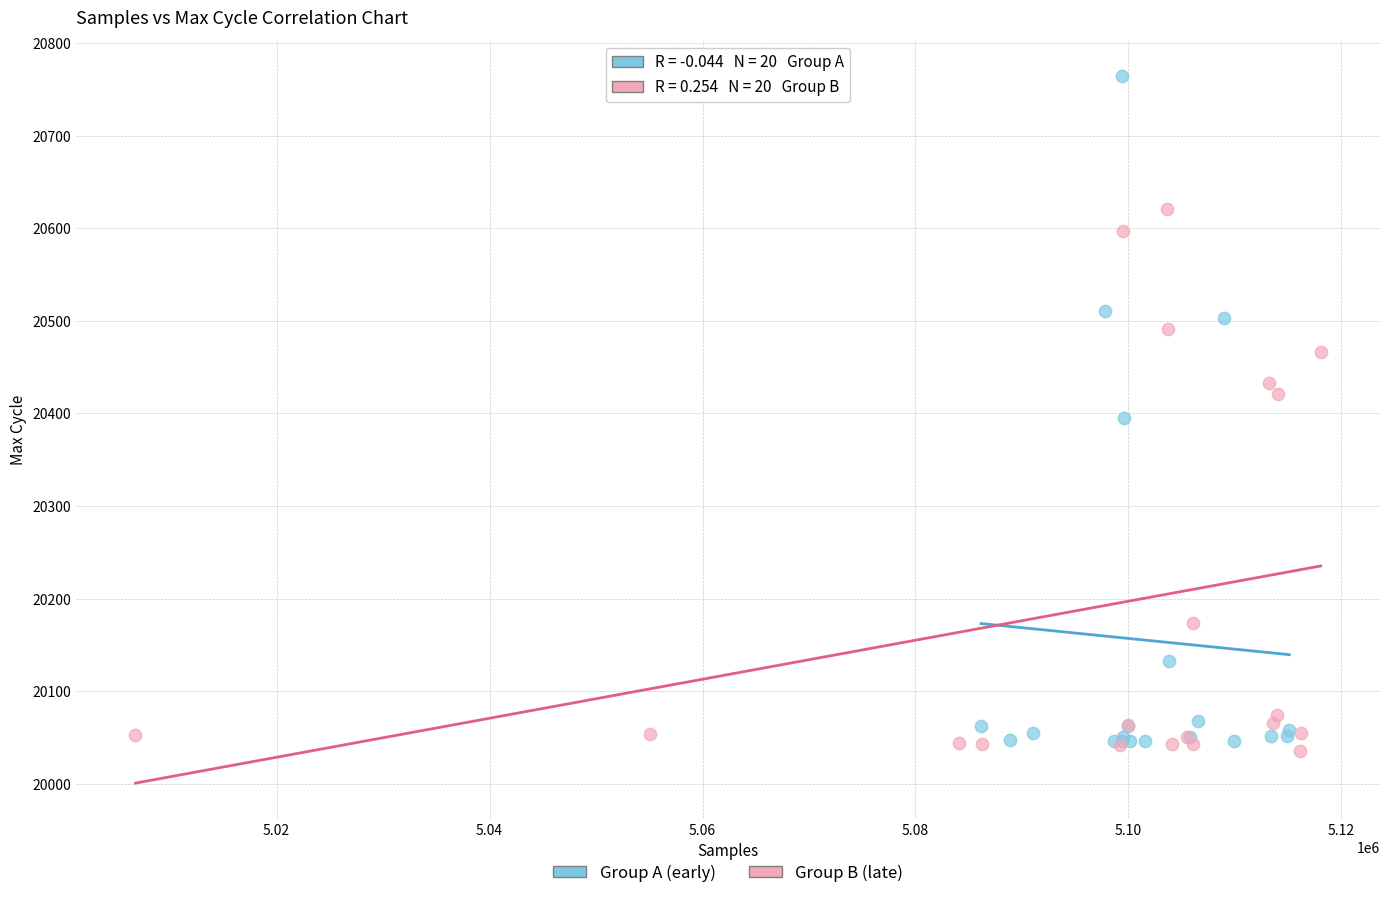

What are all the series names shown in the legend?

Group A (early), Group B (late)